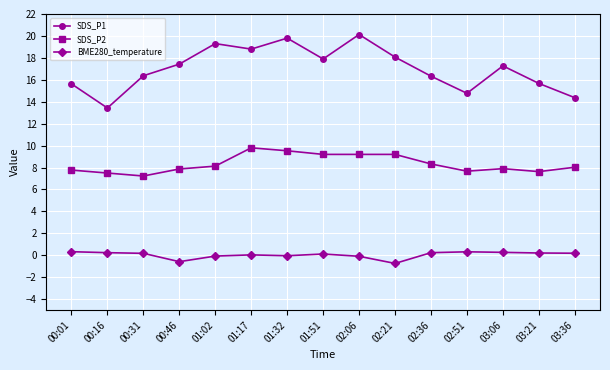

In SDS_P1, how many points are higher than both neighbors (excluding endpoints)?

4